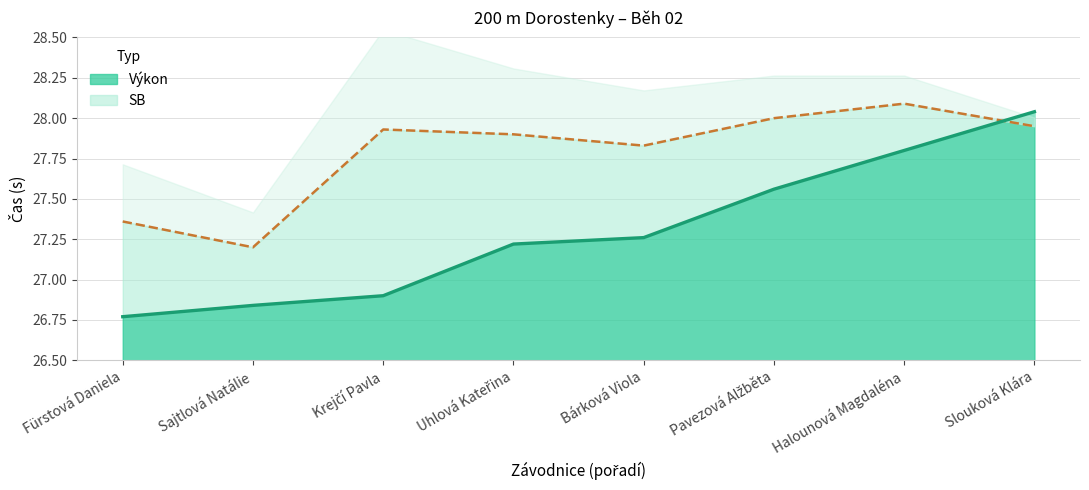

At which label is SB closest to 27?

Sajtlová Natálie